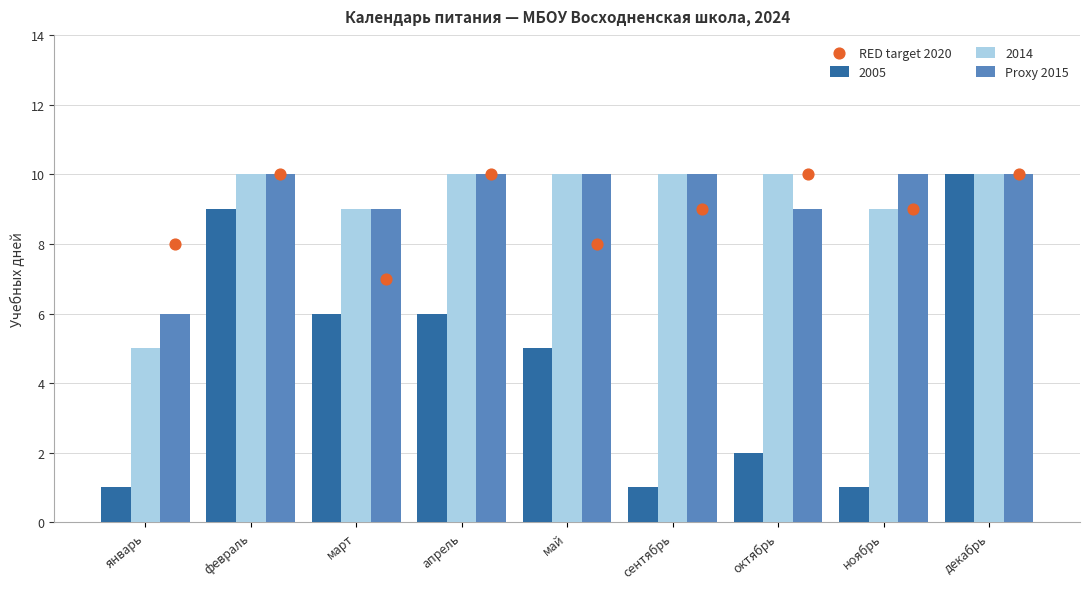

Which series has the widest spread of Y values?

Proxy 2015